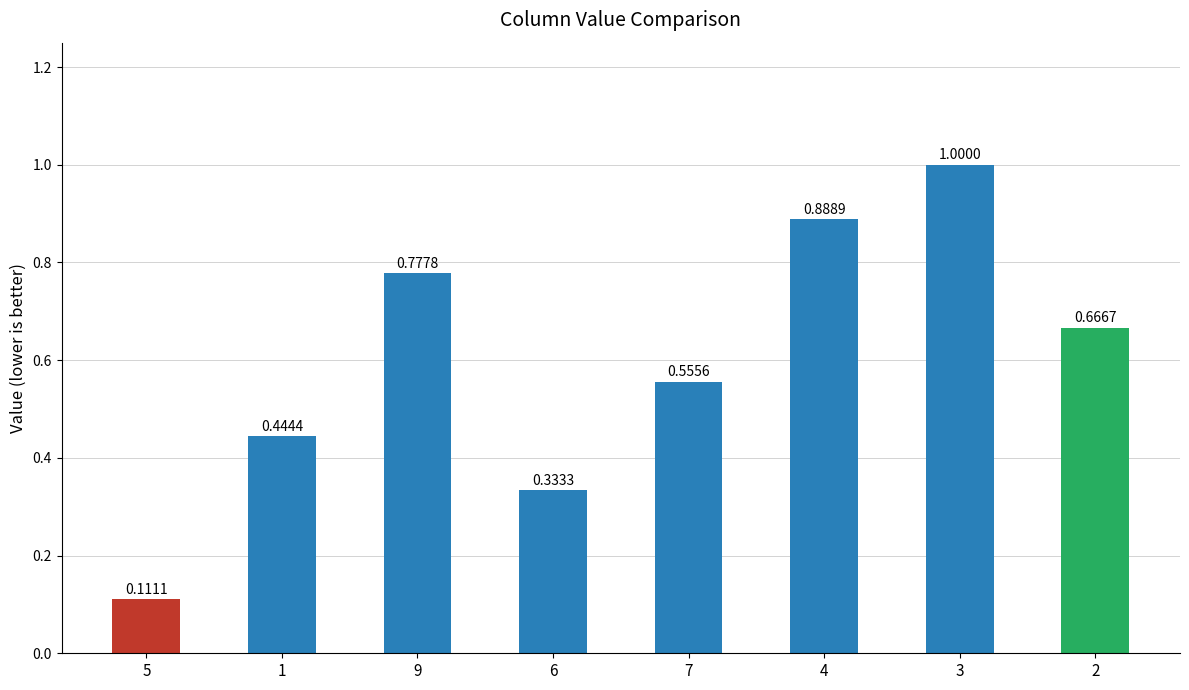

Rank the categories by value from highest to lowest.

3, 4, 9, 2, 7, 1, 6, 5